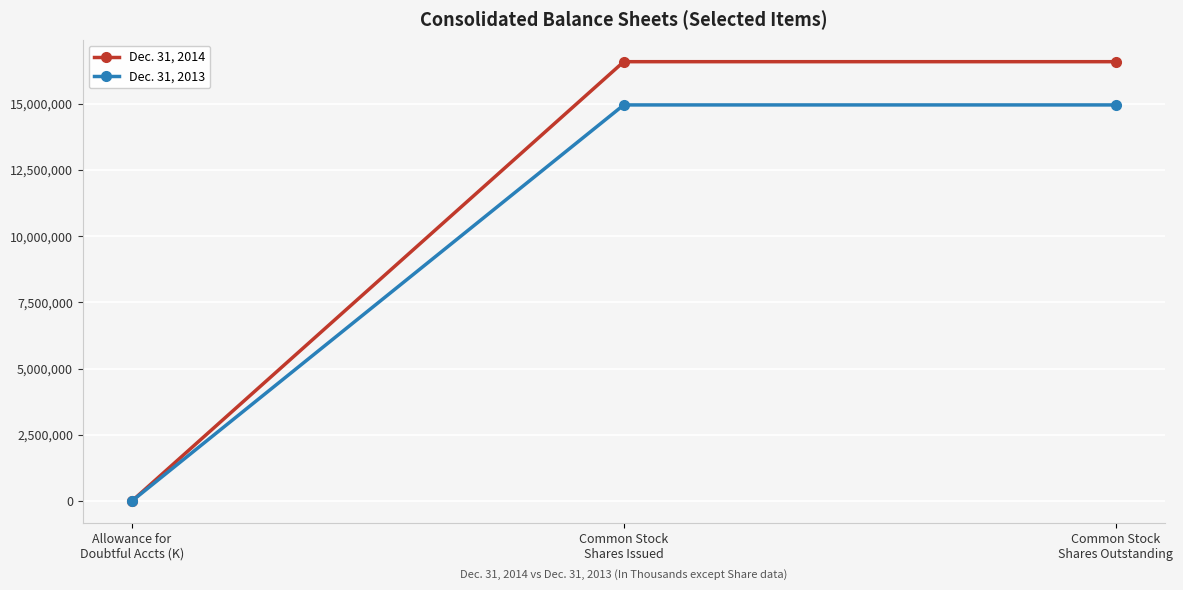

Count the number of data series in this chart.

2